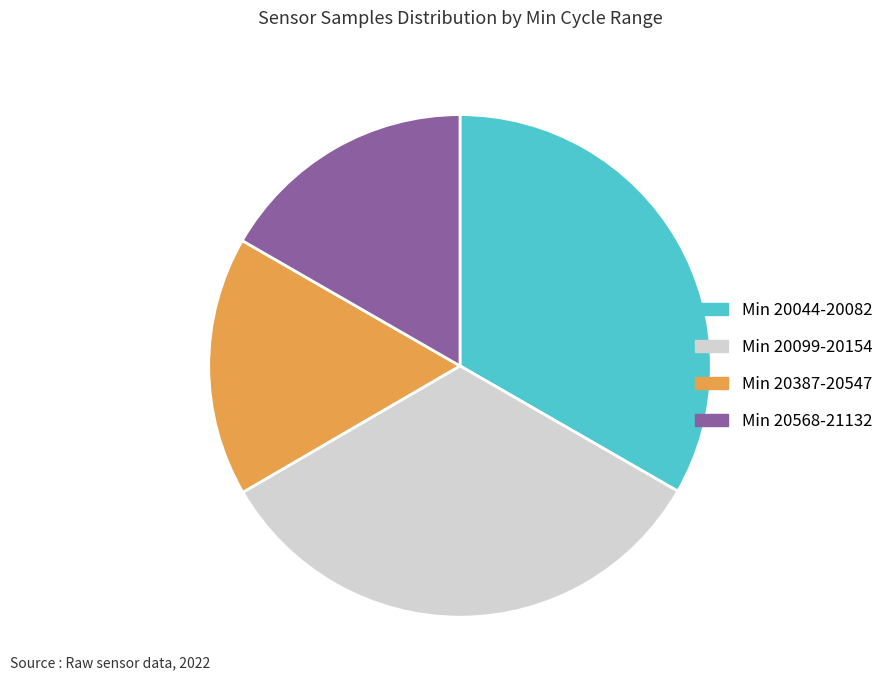

What is the ratio of the value at Min 20099-20154 to the value at Min 20044-20082?

1.0